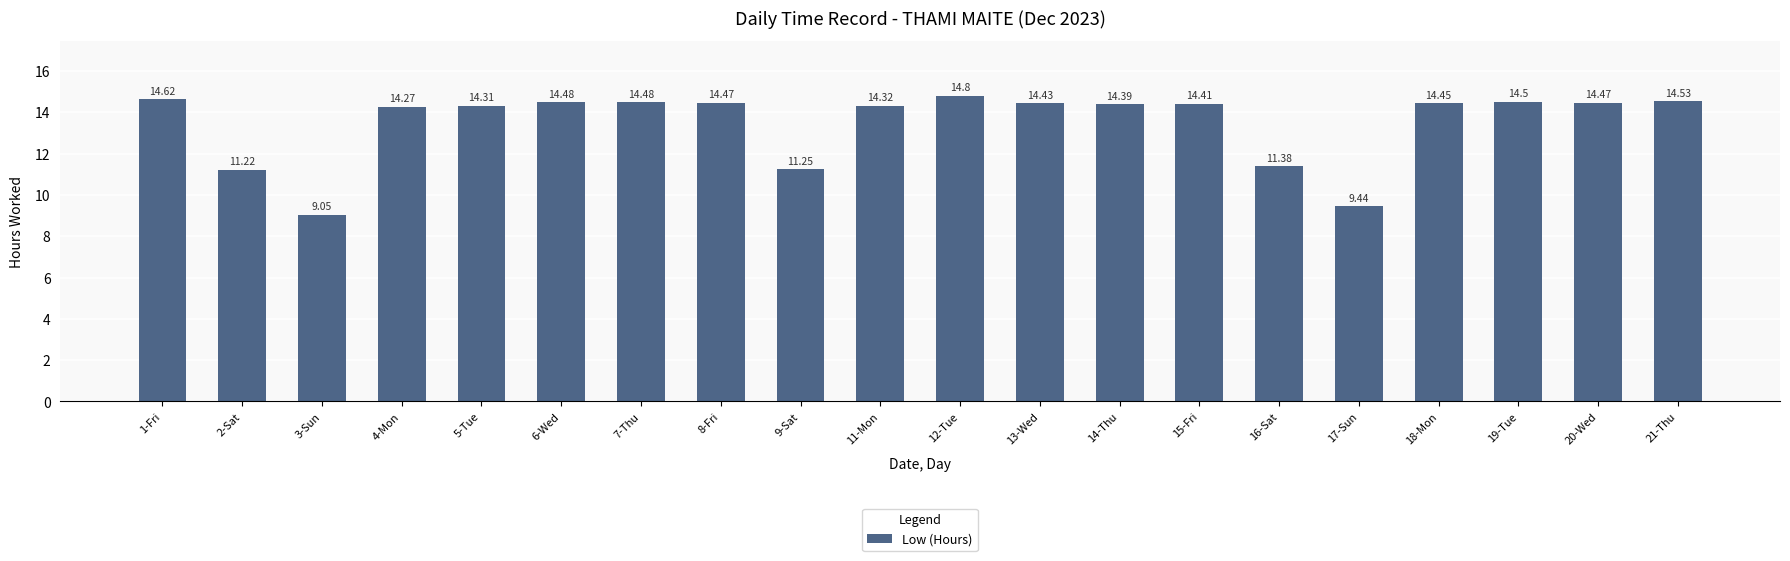

What is the change in value from 12-Tue to 14-Thu?

-0.4